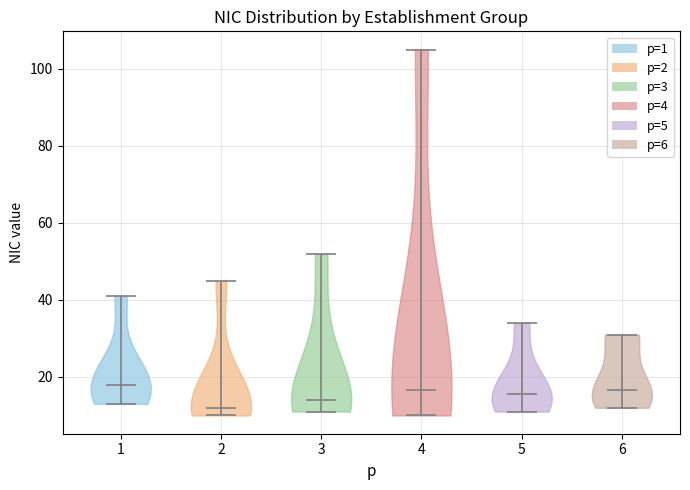

Where does the median line of the violin at x = 3 sit on the y-axis? The values are not printed on the chart, so give them approximately, as read against the axis.

14